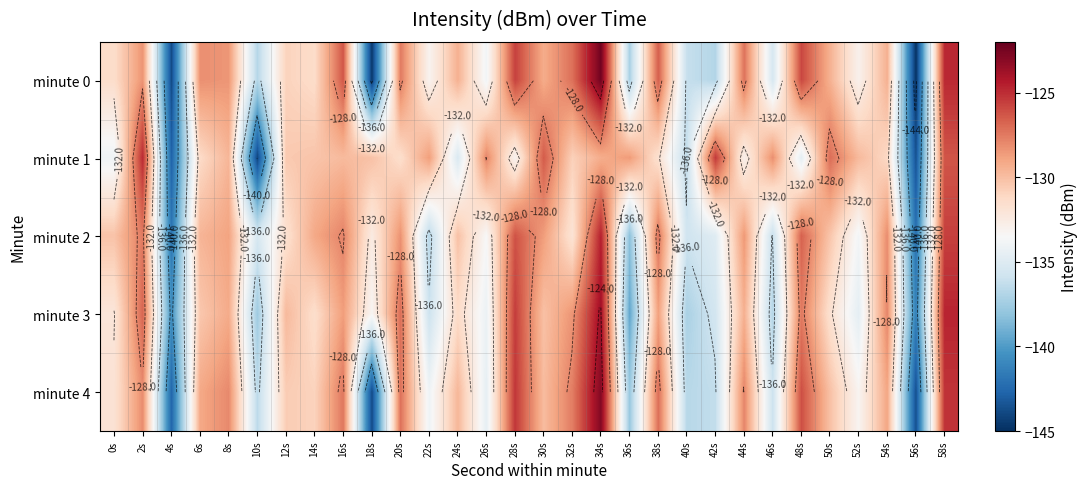

What is the maximum value shown in the chart?

-122.4